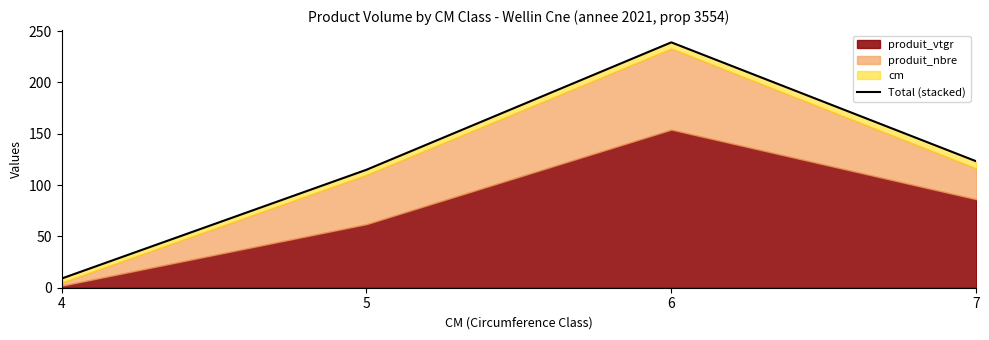

What is the sum of the values at 5 and 4?

123.8